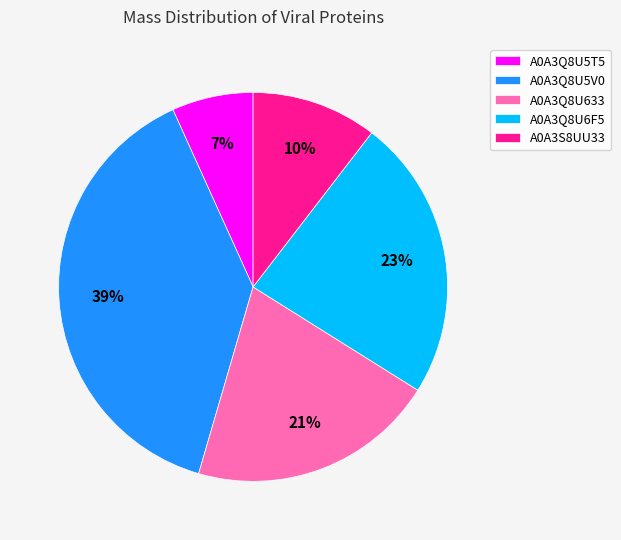

Rank the categories by value from lowest to highest.

A0A3Q8U5T5, A0A3S8UU33, A0A3Q8U633, A0A3Q8U6F5, A0A3Q8U5V0